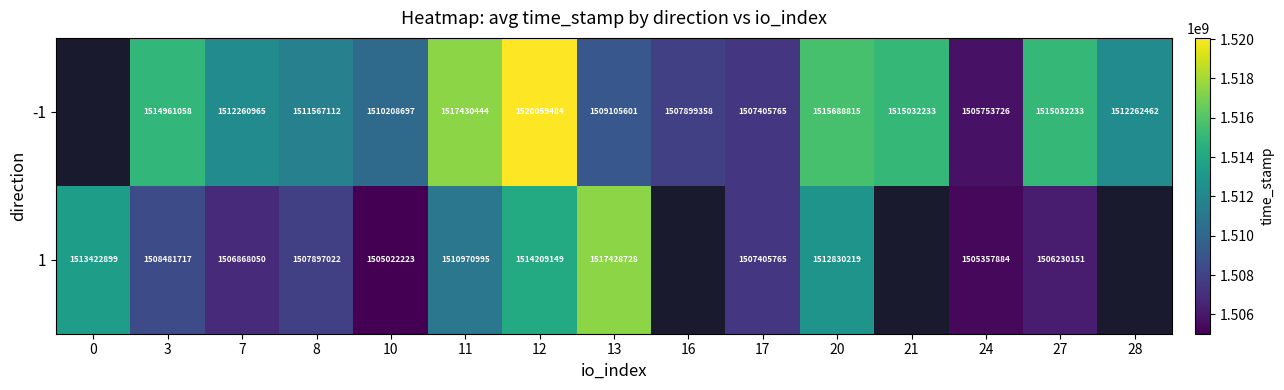

What is the difference between the highest and lowest values at 11?

6459449